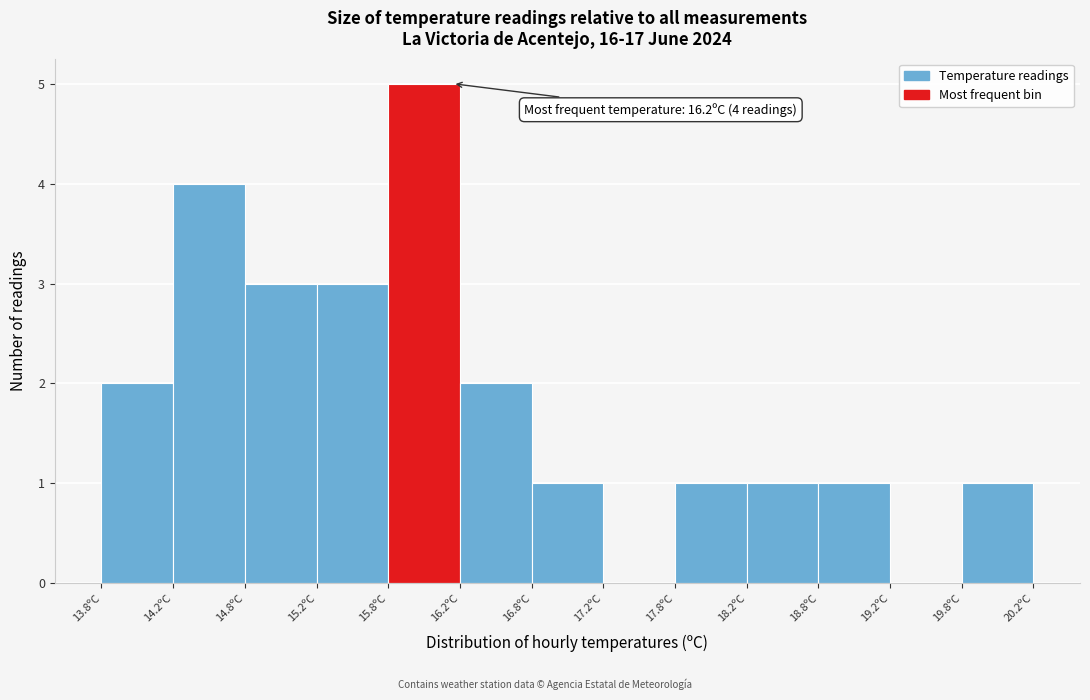

Which range on the x-axis has the tallest bar?

15.75 to 16.25